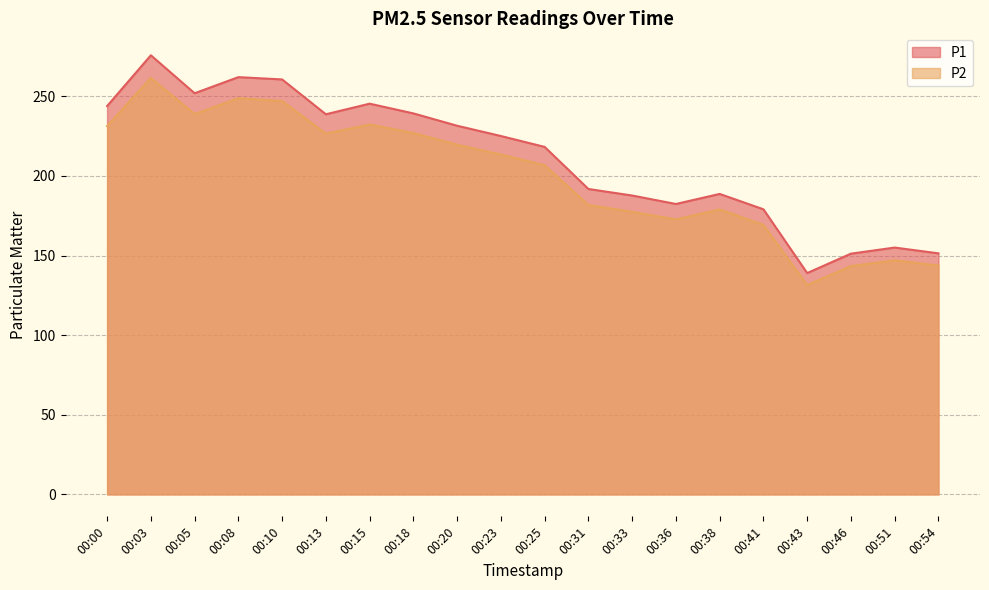

At how many categories does at least one series exceed 259?

3